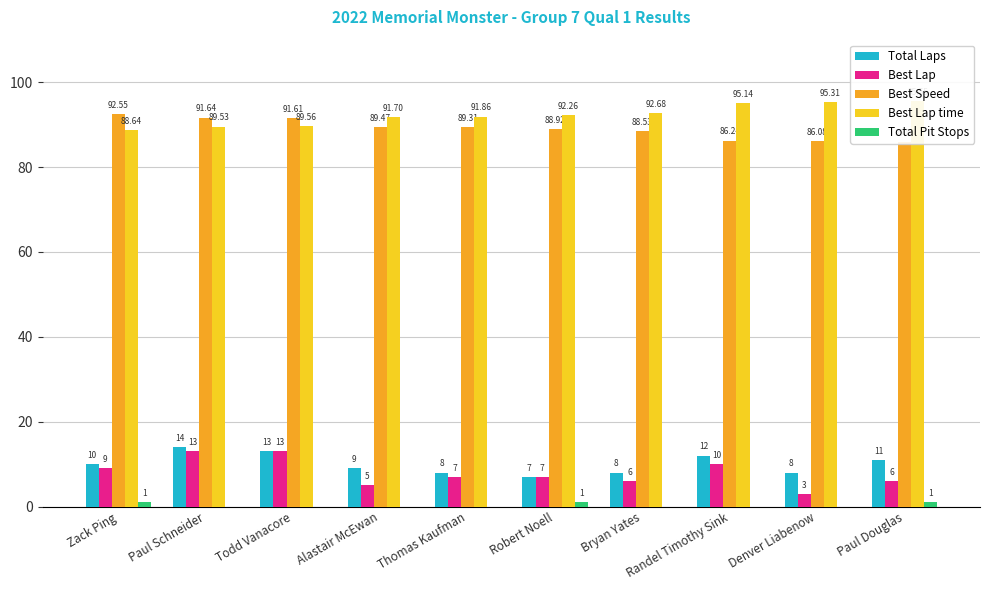

What is the difference between the highest and lowest values at Paul Douglas?

94.5